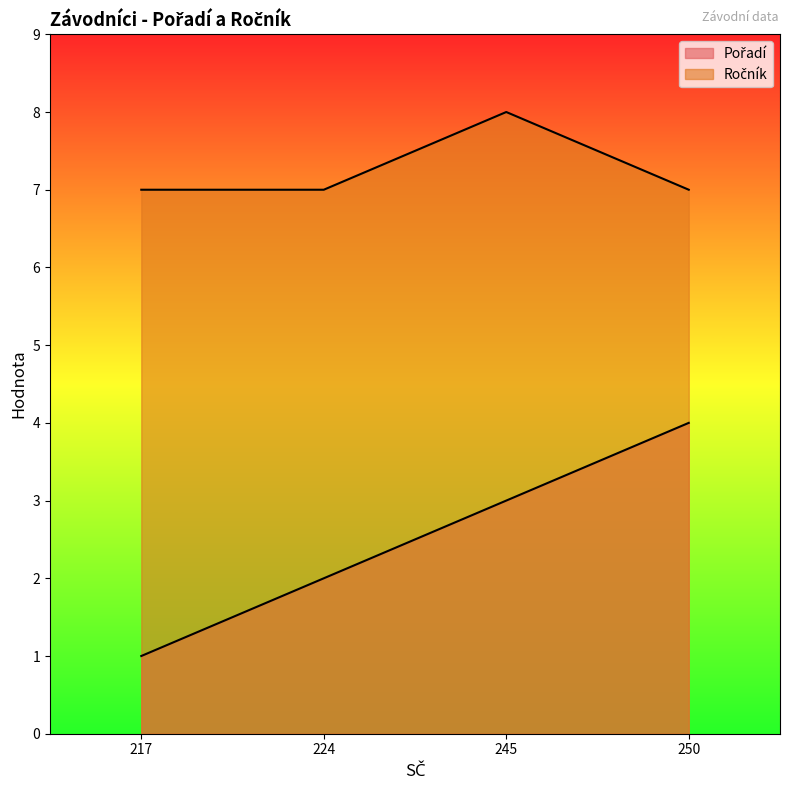

Which series has the largest range (max minus min)?

Pořadí